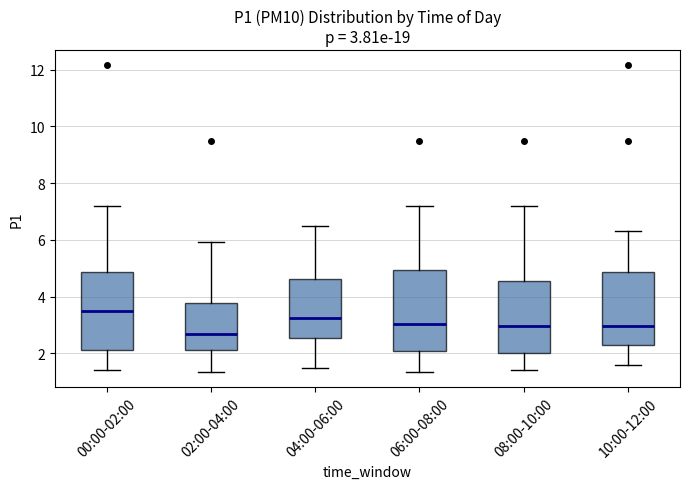

Which box has the highest median line?

00:00-02:00